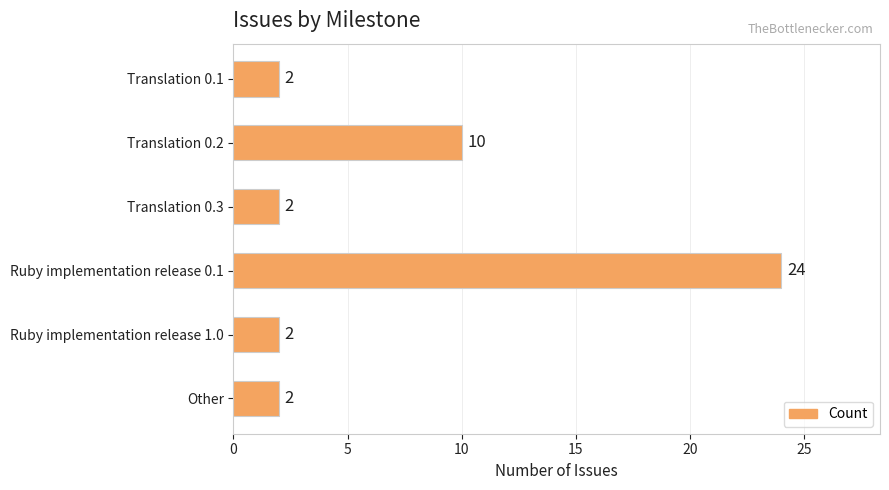

What is the label of the 3rd bar from the top?

Translation 0.3